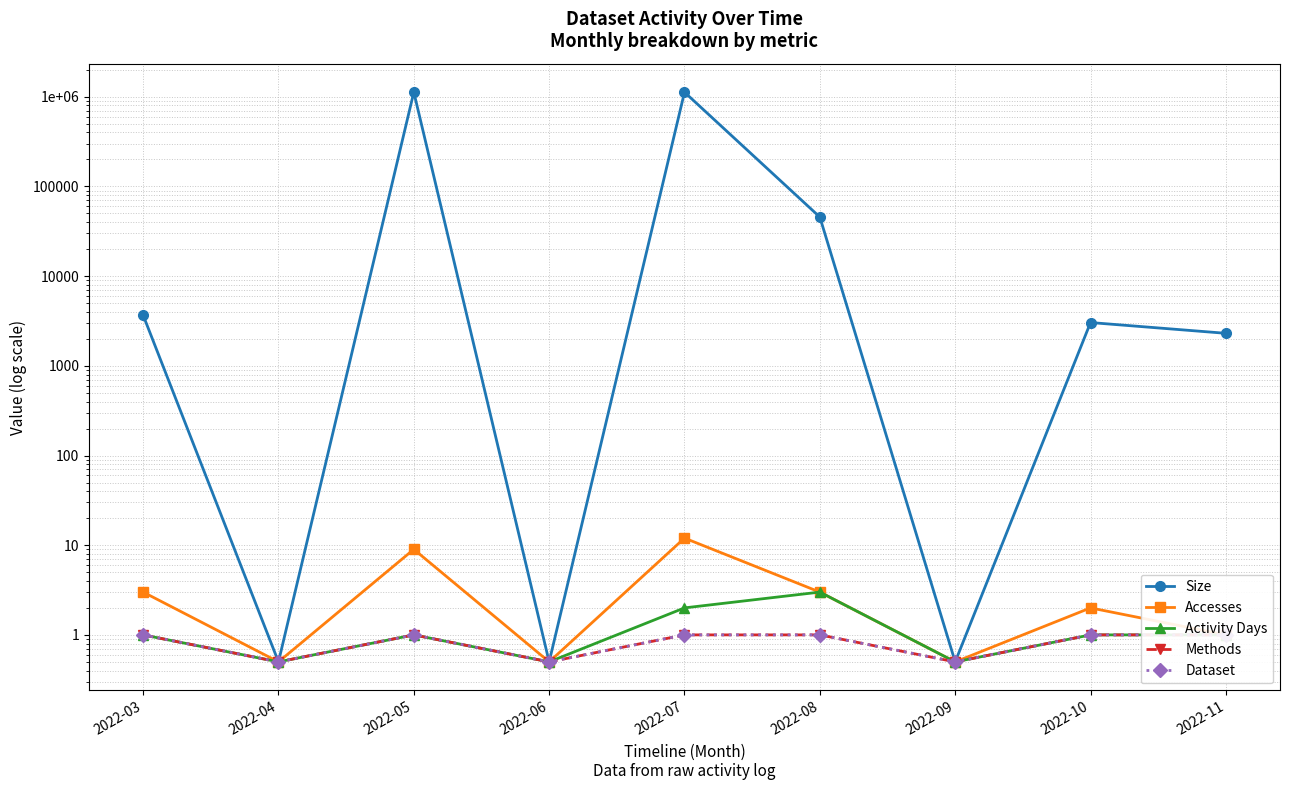

List the labels in order of Methods value, smallest first.

2022-04, 2022-06, 2022-09, 2022-03, 2022-05, 2022-07, 2022-08, 2022-10, 2022-11